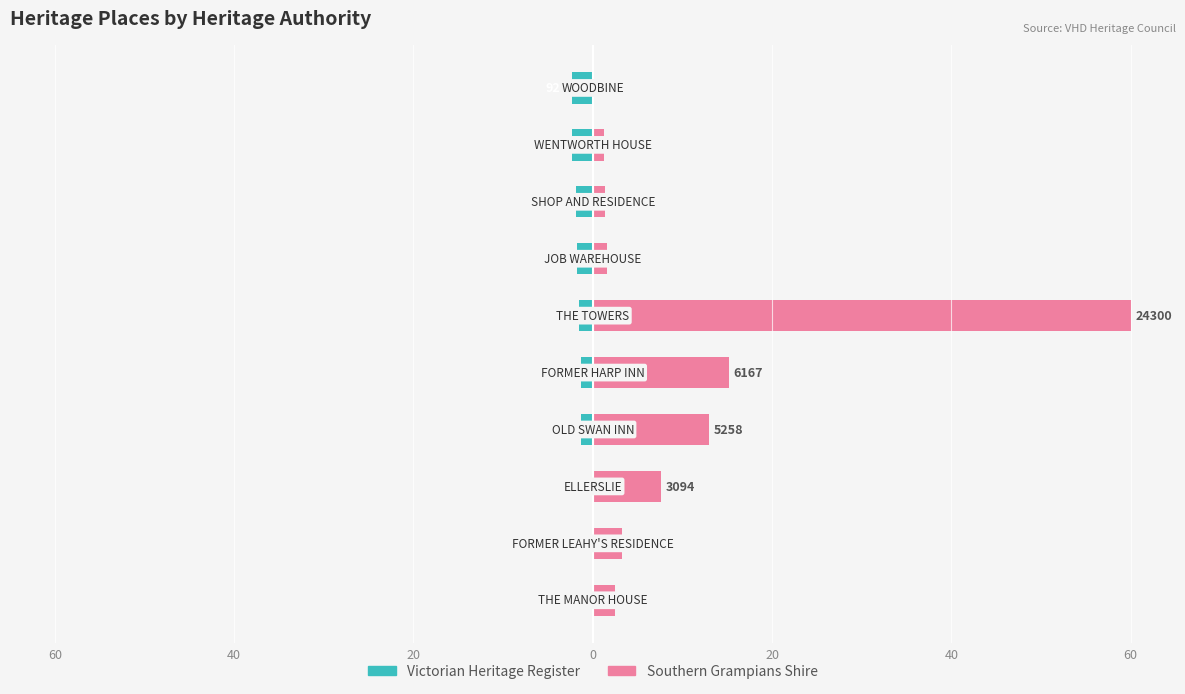

At how many categories does at least one series exceed 38?

1